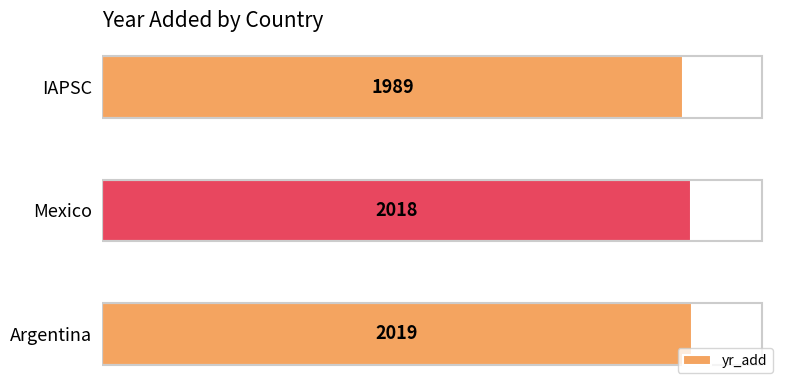

What is the ratio of the value at Argentina to the value at Mexico?

1.0